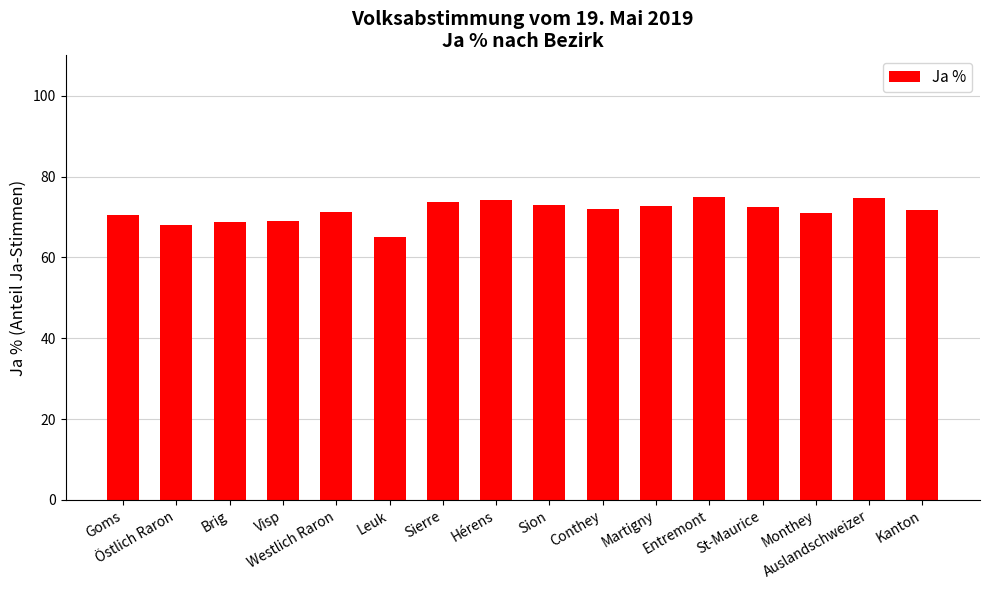

What is the average value?

71.4